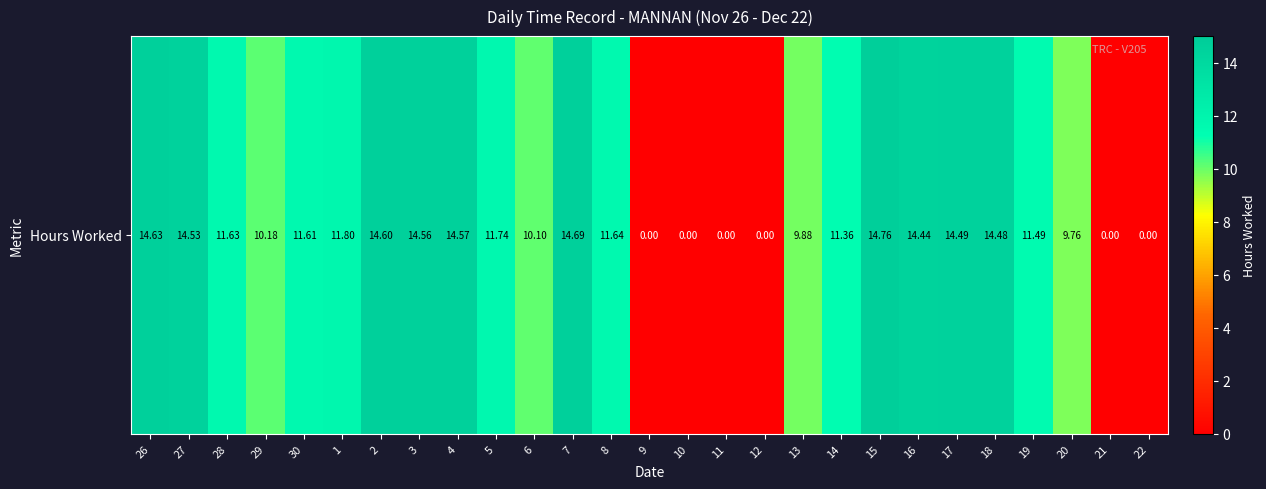

What is the average value?

9.9